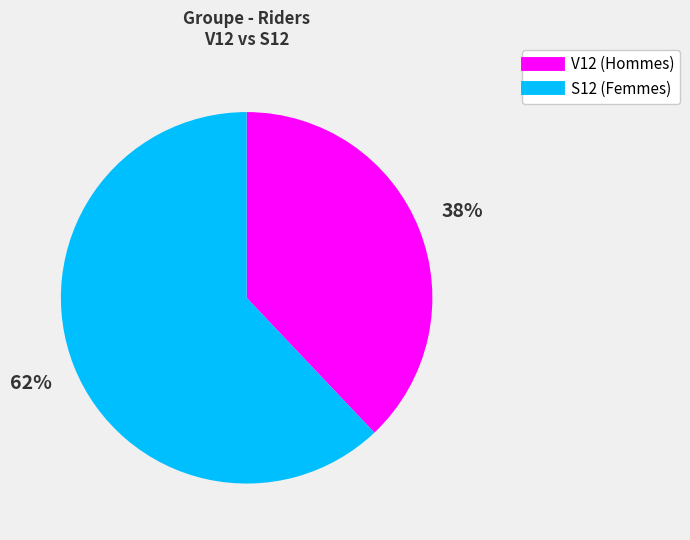

Which slice is the smallest?

V12